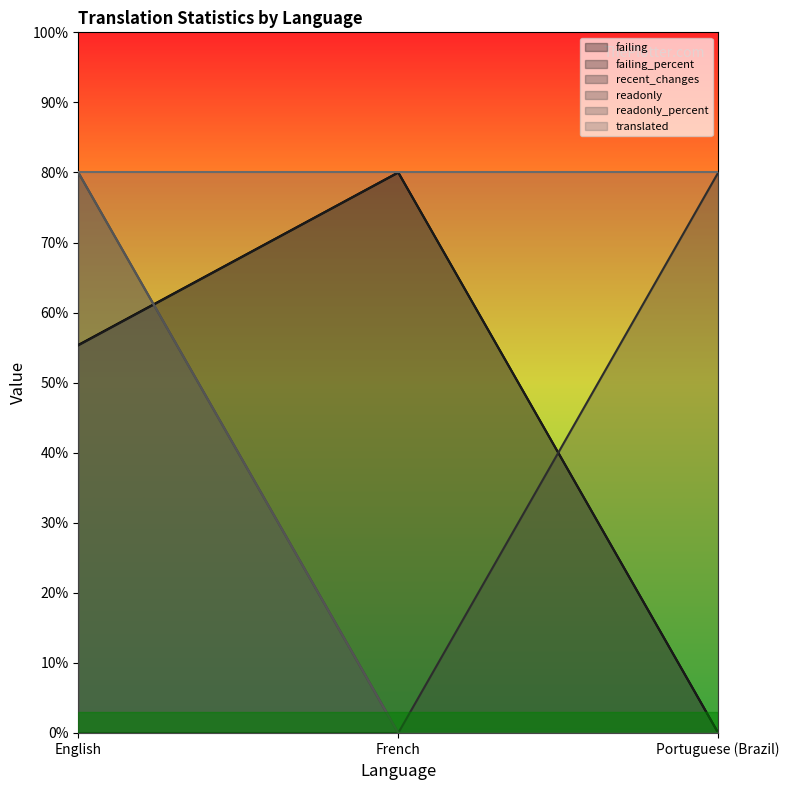

Does the chart display data point markers on the line(s)?

No